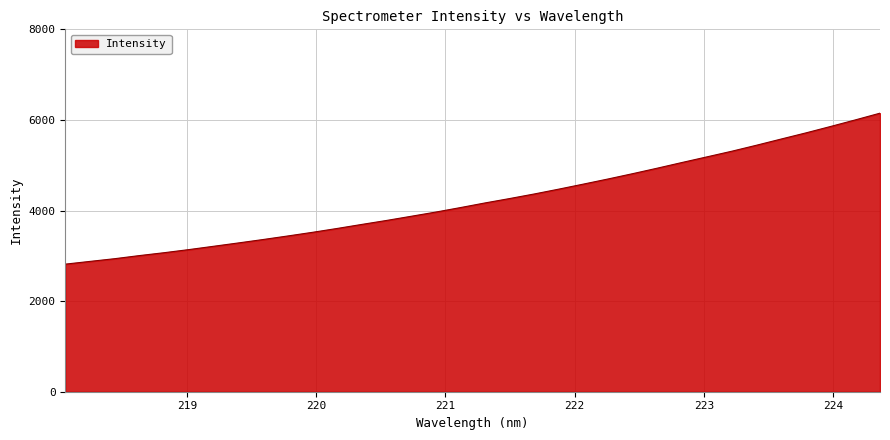

What is the difference between the maximum and minimum values?

3333.1